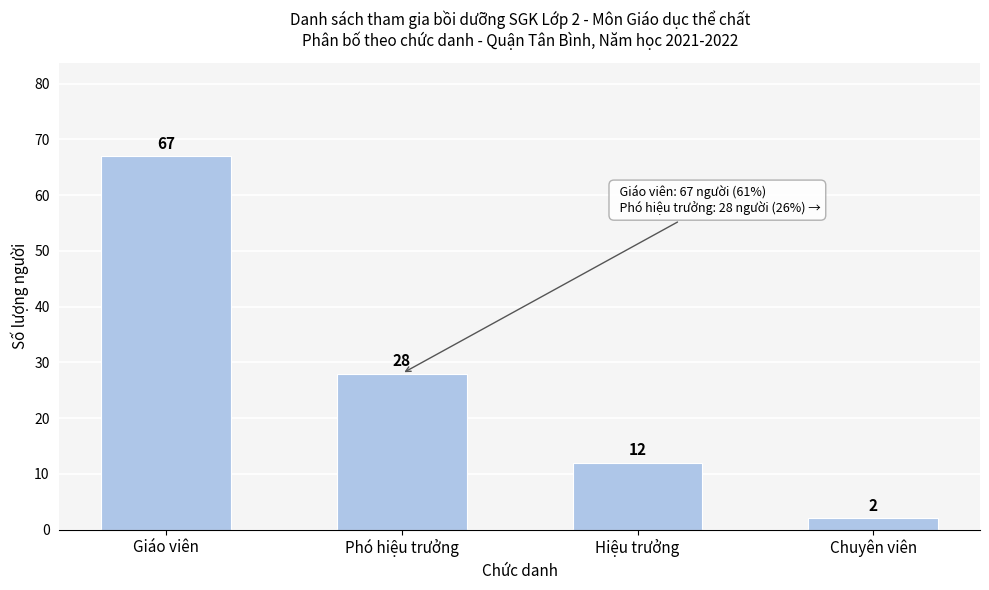

Reading right to left, extract all data points from this chart.

Chuyên viên=2	Hiệu trưởng=12	Phó hiệu trưởng=28	Giáo viên=67